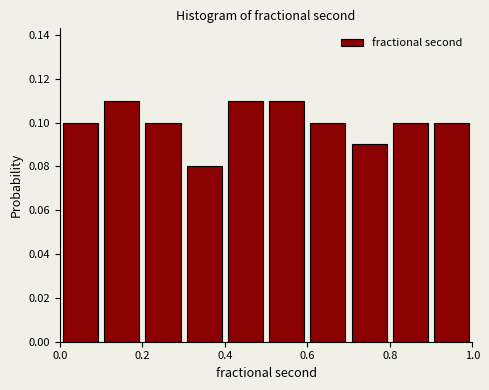

Reading left to right, list every bar in this chart as the range it spans on the x-axis followed by its height. The values are not printed on the chart, so give them approximately, as read against the axis.

0.0 to 0.1: 0.10
0.1 to 0.2: 0.11
0.2 to 0.3: 0.10
0.3 to 0.4: 0.08
0.4 to 0.5: 0.11
0.5 to 0.6: 0.11
0.6 to 0.7: 0.10
0.7 to 0.8: 0.09
0.8 to 0.9: 0.10
0.9 to 1.0: 0.10